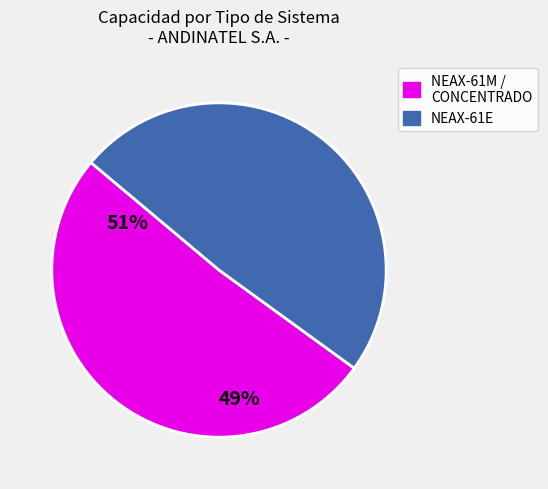

Which has a higher value, NEAX-61E or NEAX-61M / CONCENTRADO?

NEAX-61M / CONCENTRADO